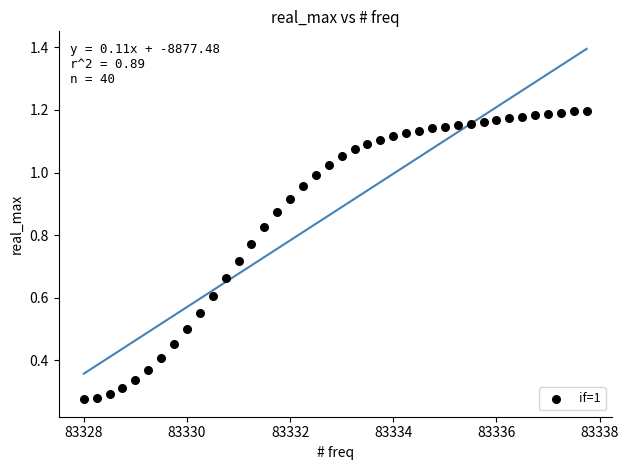

What is the range of X values (max minus min)?

9.8